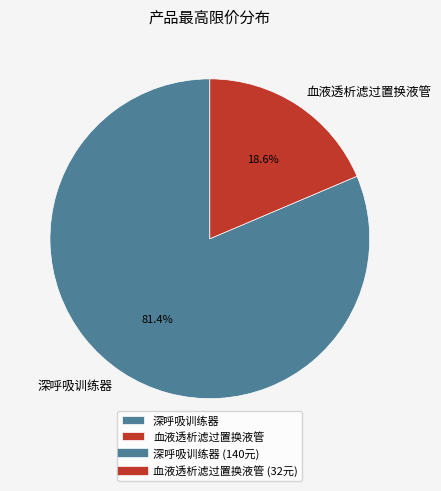

Count the number of slices in the pie.

2